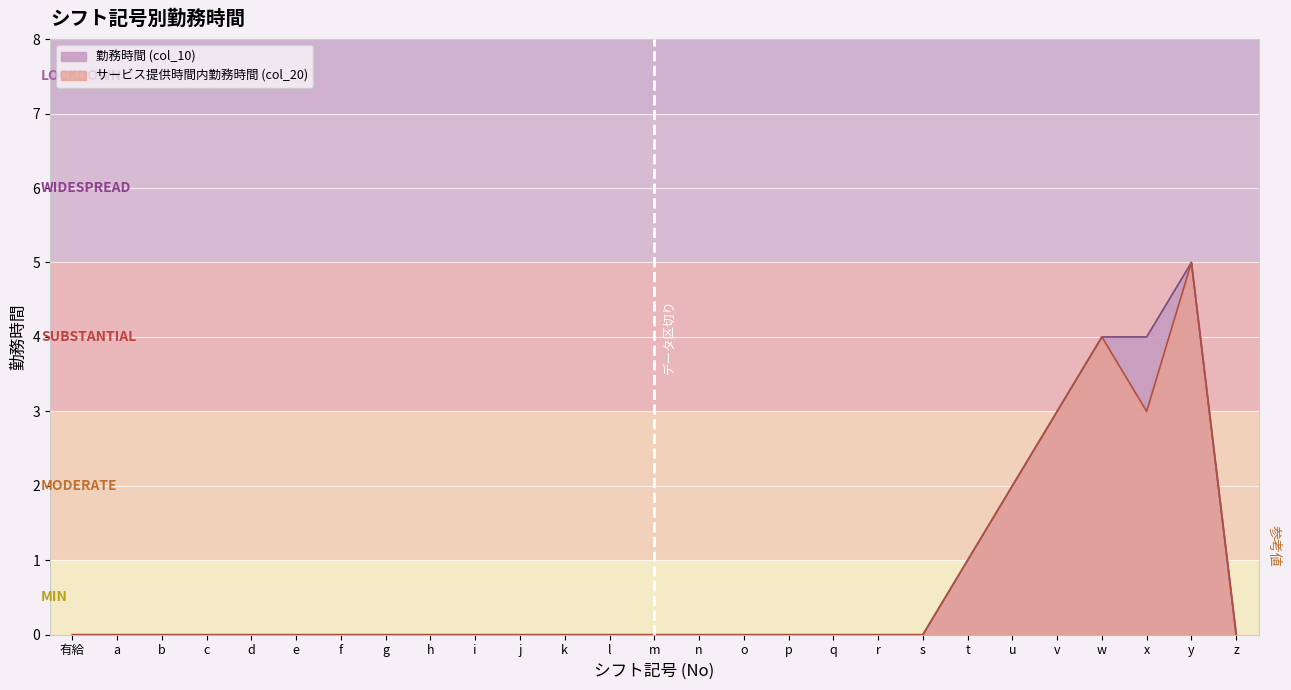

Rank the categories by 勤務時間 (col_10) value from highest to lowest.

y, w, x, v, u, t, 有給, a, b, c, d, e, f, g, h, i, j, k, l, m, n, o, p, q, r, s, z